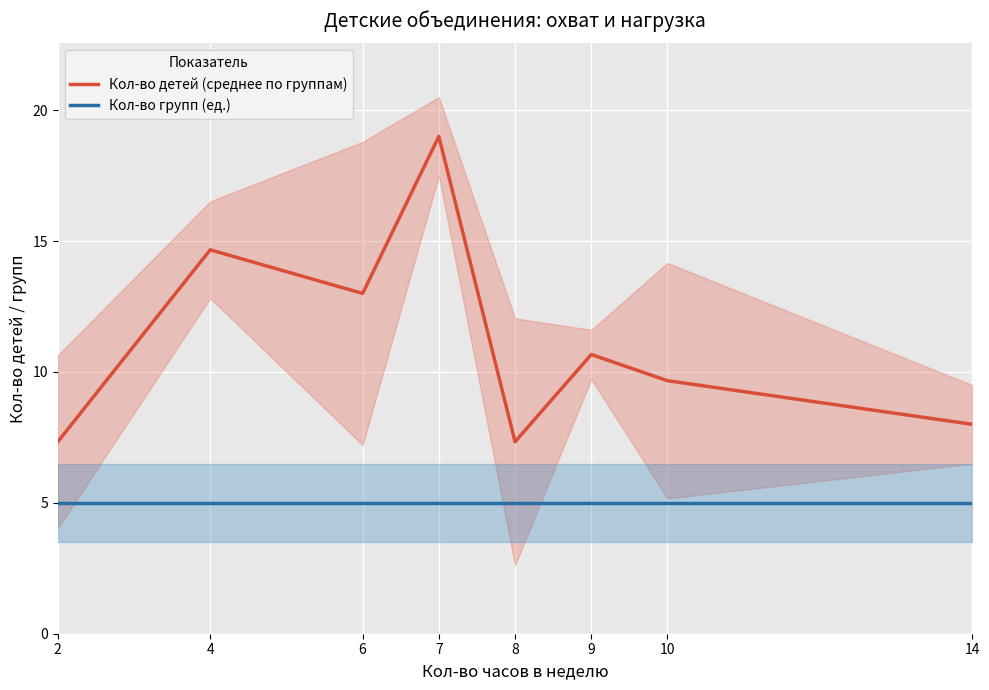

In Кол-во детей (среднее по группам), how many points are lower than both neighbors (excluding endpoints)?

2